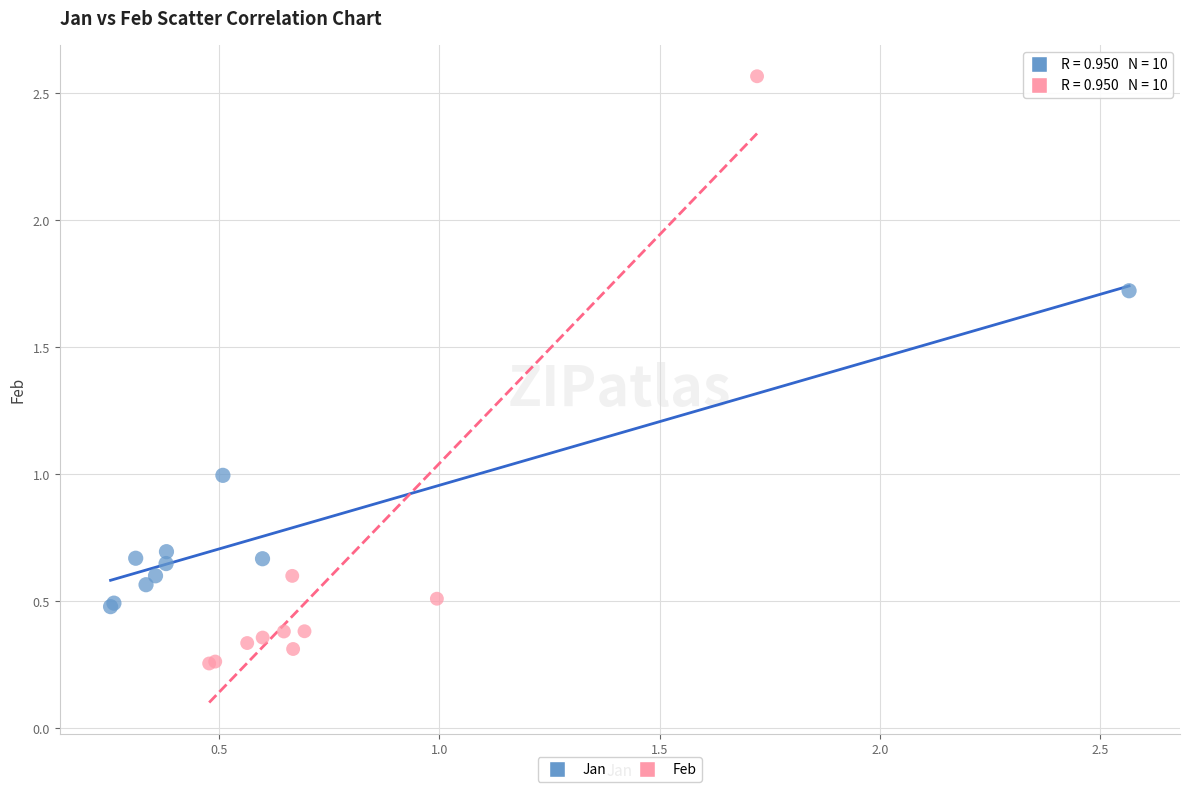

Which series has the widest spread of Y values?

Feb